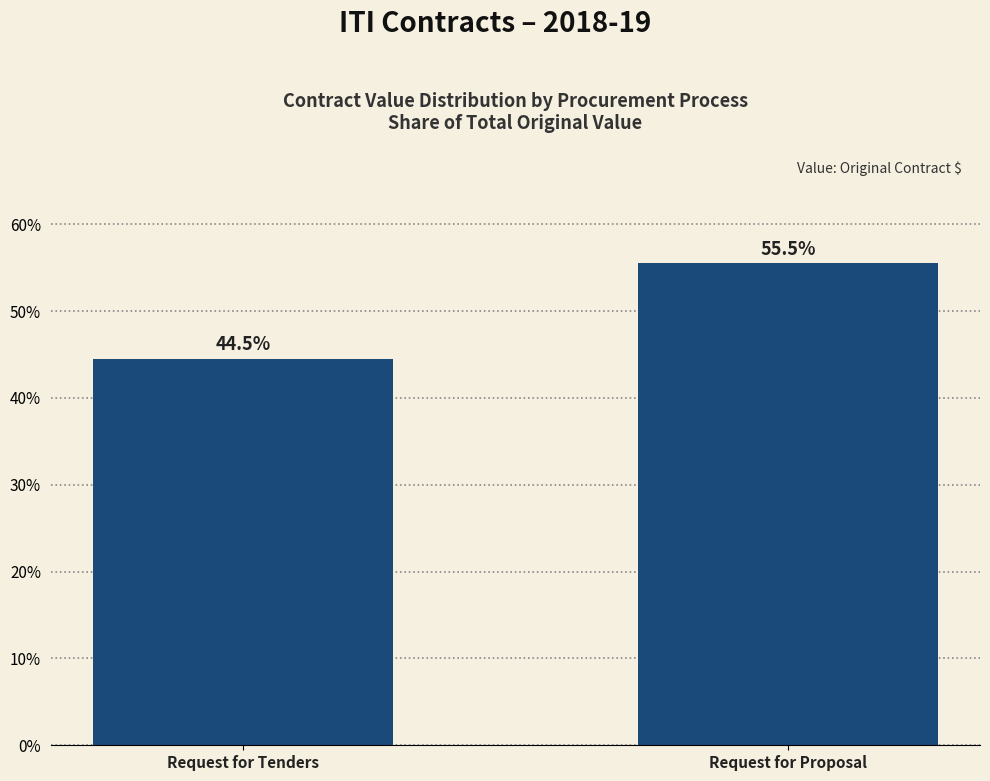

True or false: the data shows 55.5 at Request for Proposal.

True